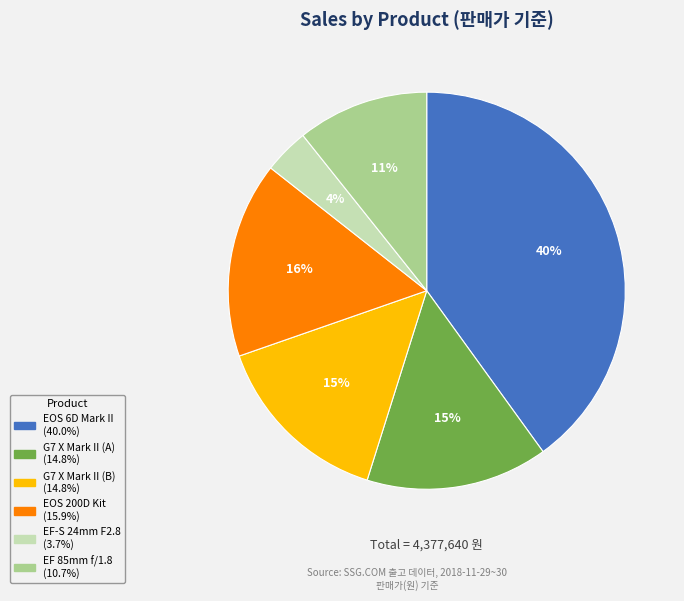

Count the number of slices in the pie.

6